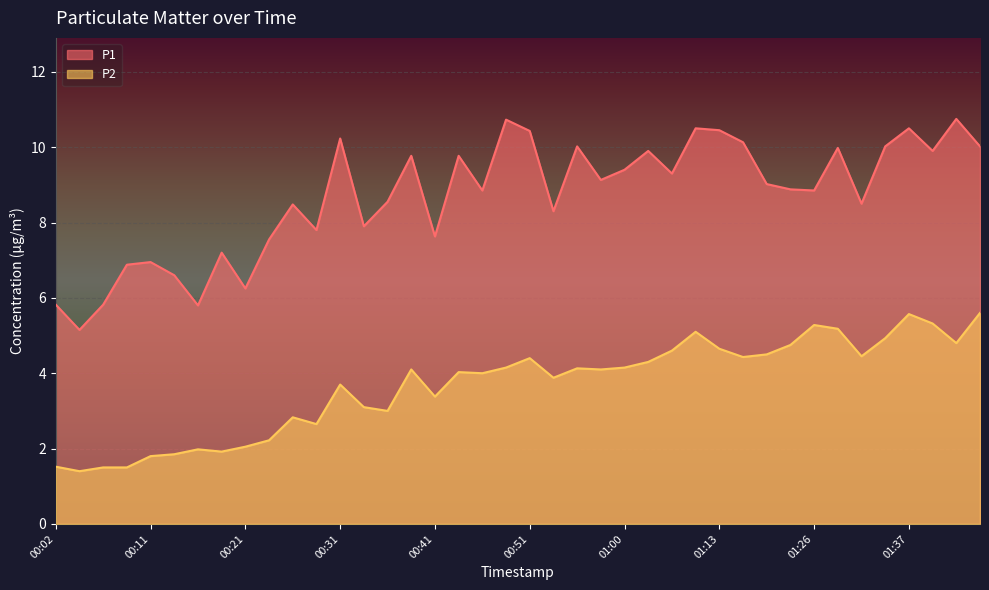

What is the value of the P1 point at the 33rd from the left?

8.8